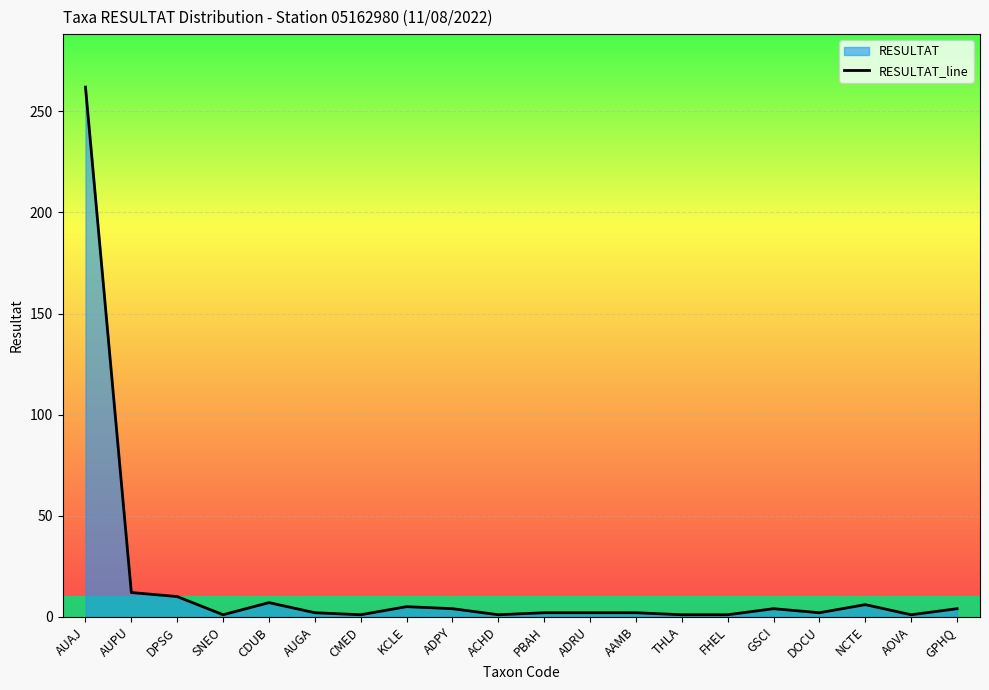

What is the change in value from ADPY to PBAH?

-2